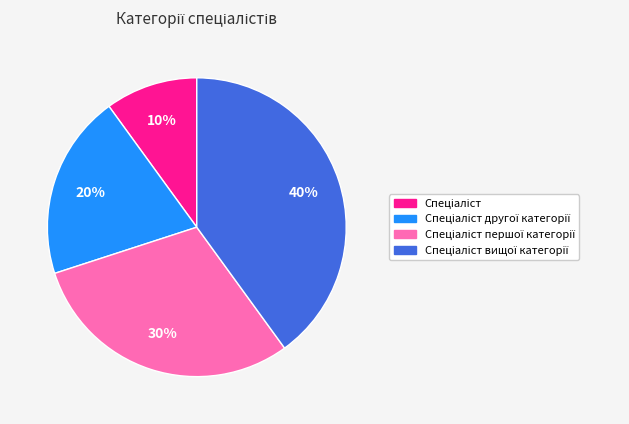

How many segments does this pie chart have?

4